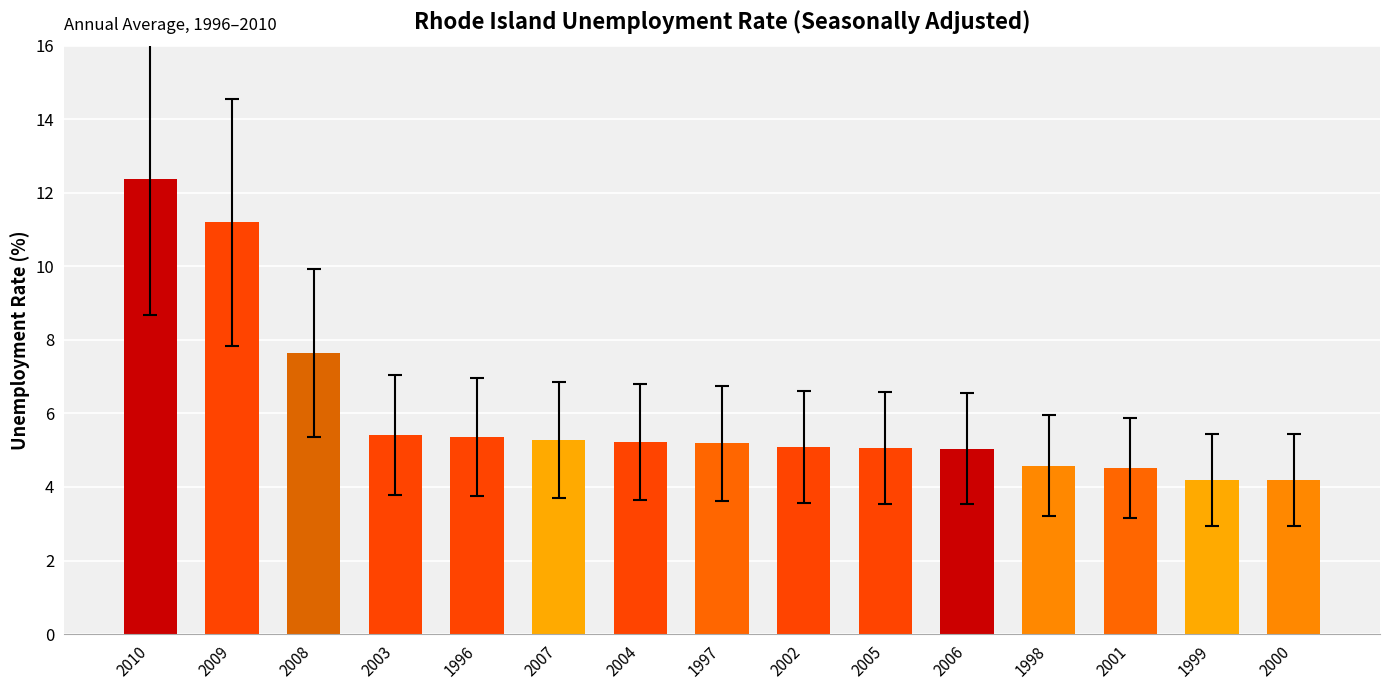

Where is the data nearest to the value 8?

2008